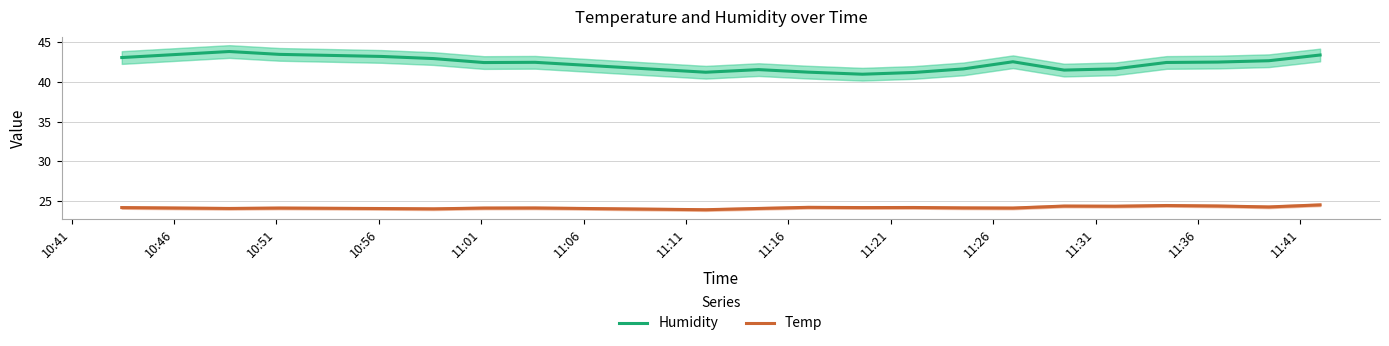

True or false: Temp and Humidity intersect in this chart.

False